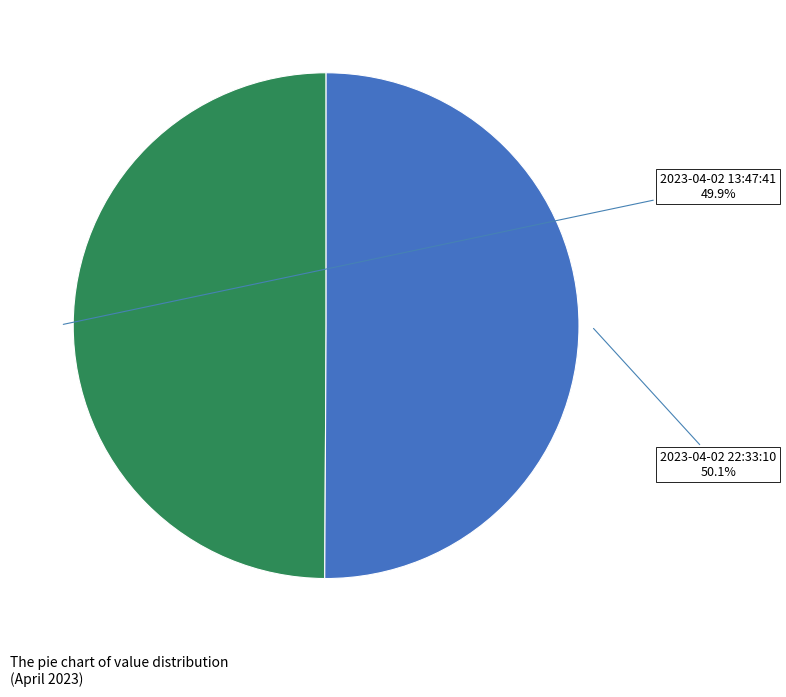

How many slices are in this pie chart?

2